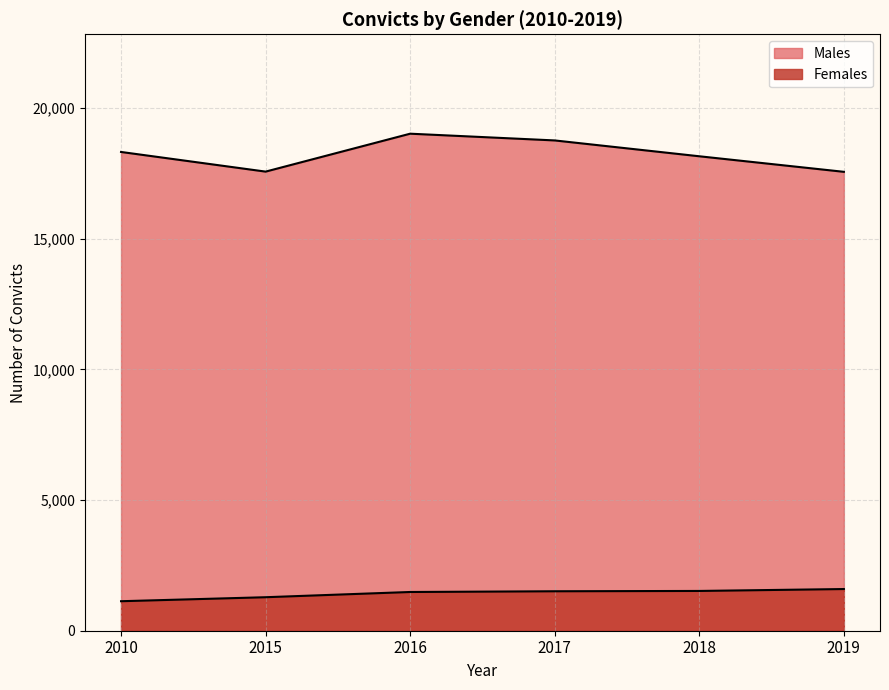

List the series in order of their overall mean, lowest first.

Females, Males